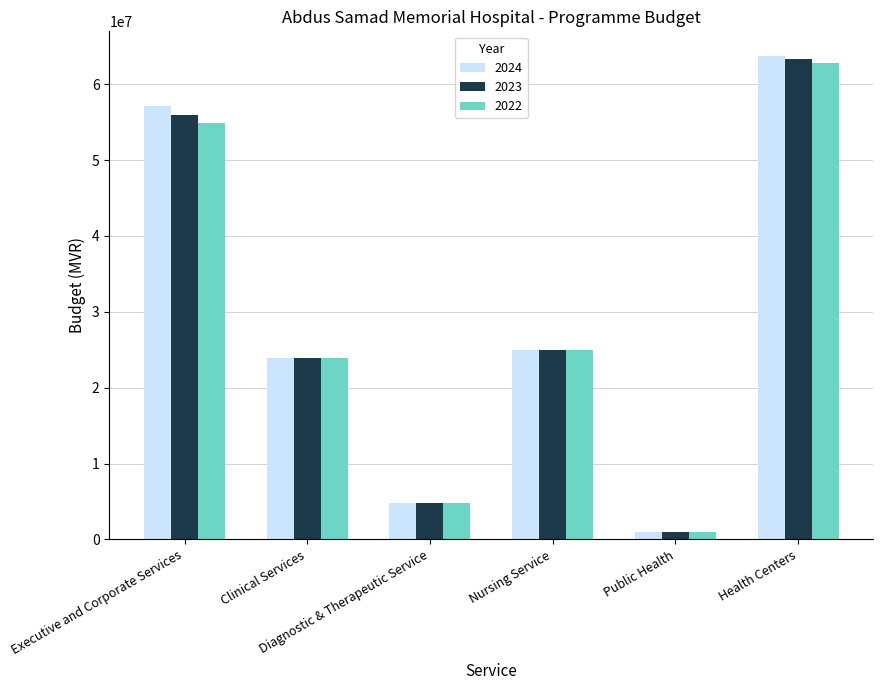

How many groups of bars are there?

6